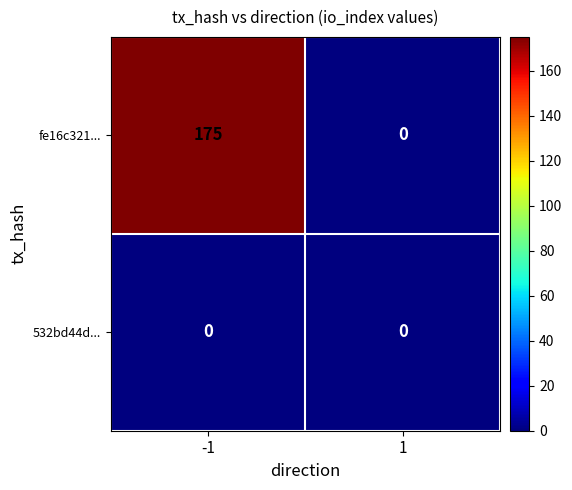

What is the total value across all series at -1?

175